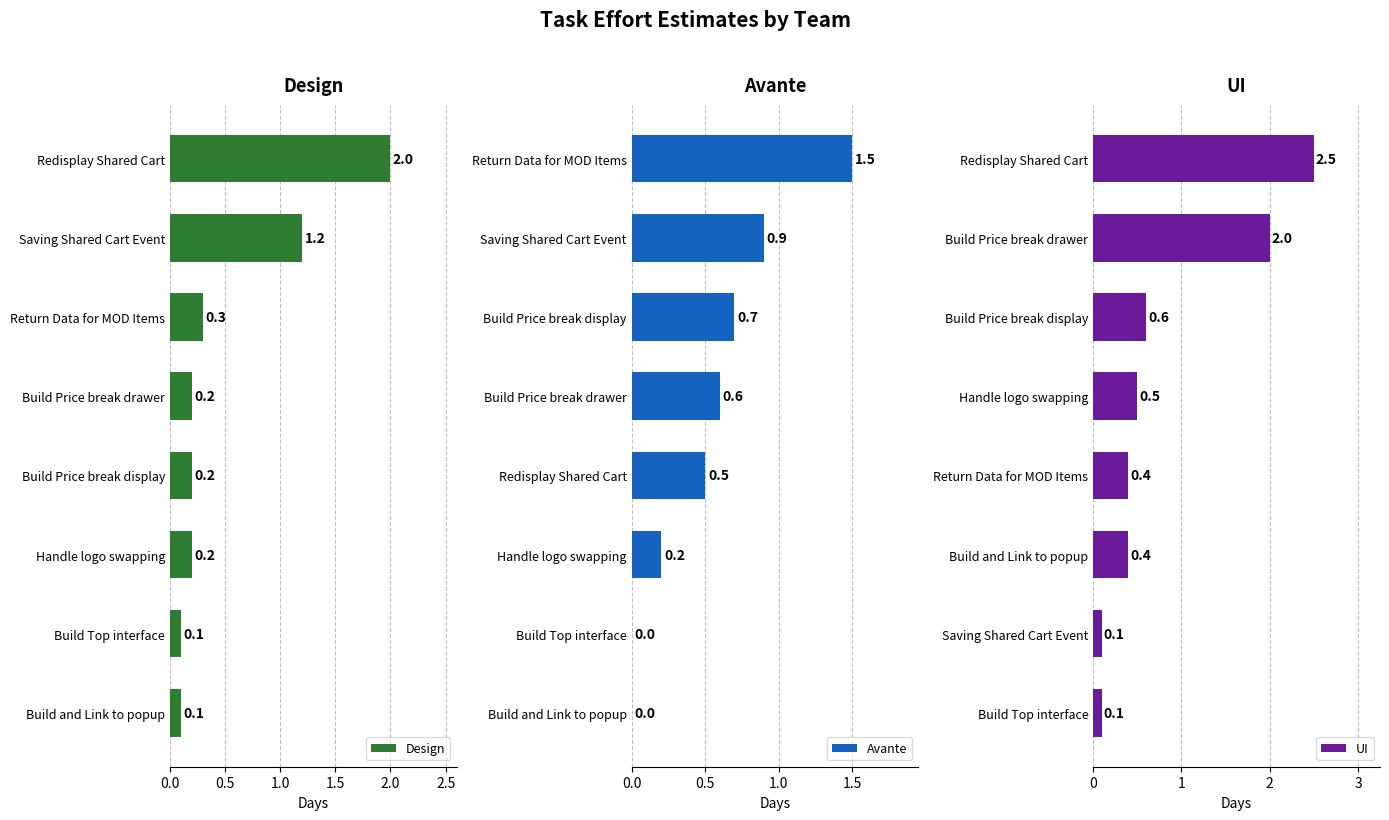

What is the difference between the Design values at Build Top interface and Redisplay Shared Cart?

1.9